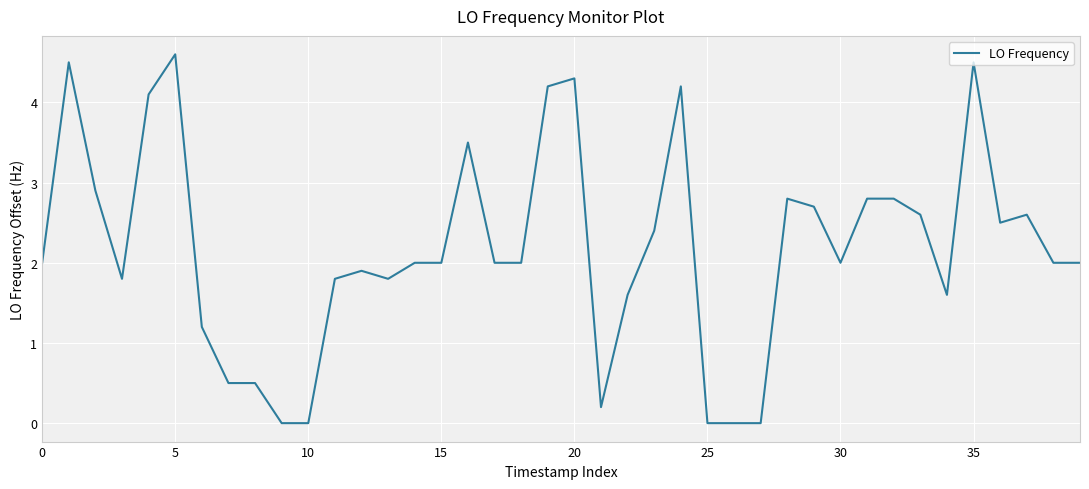

What is the difference between the maximum and minimum values?

4.6